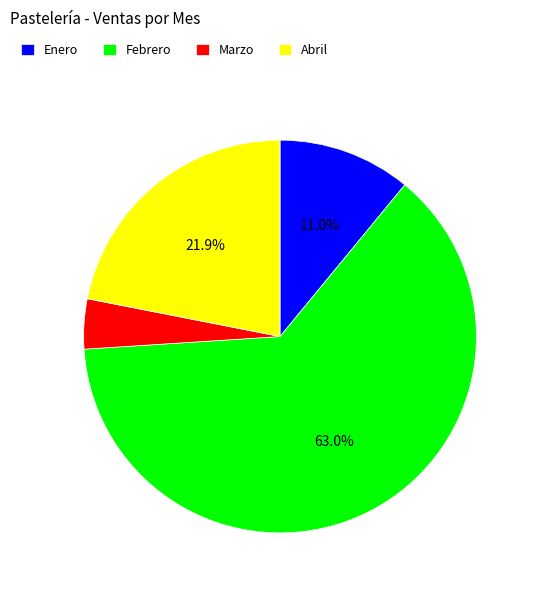

Which category has the biggest portion of the pie?

Febrero